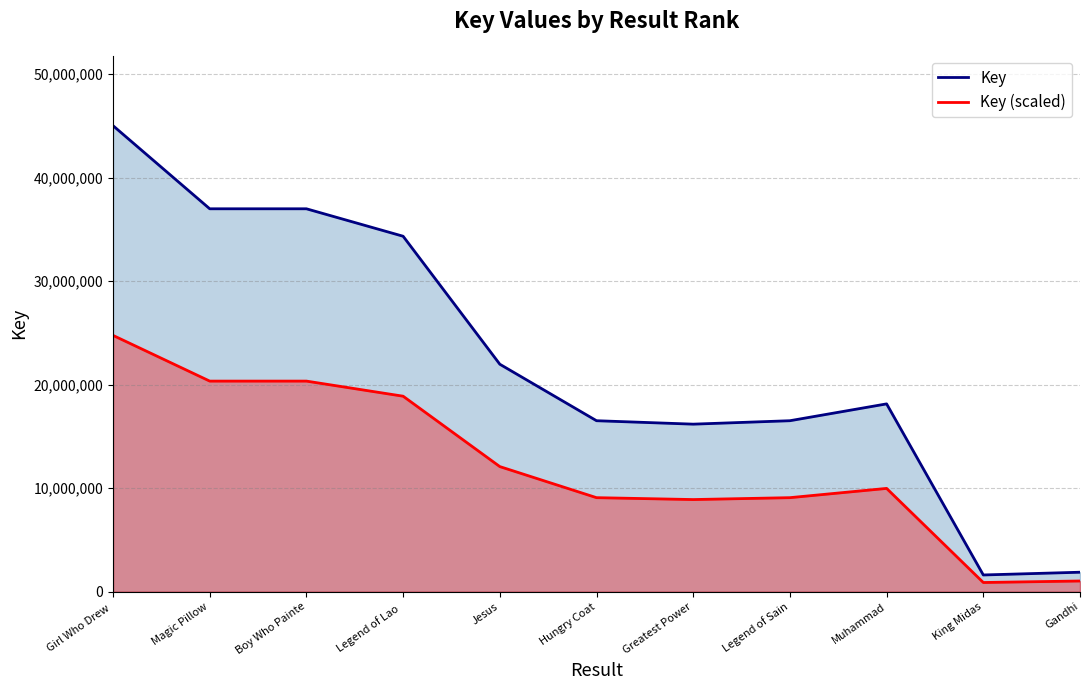

Where does the Key (line) series first go above 18145886?

Girl Who Drew 